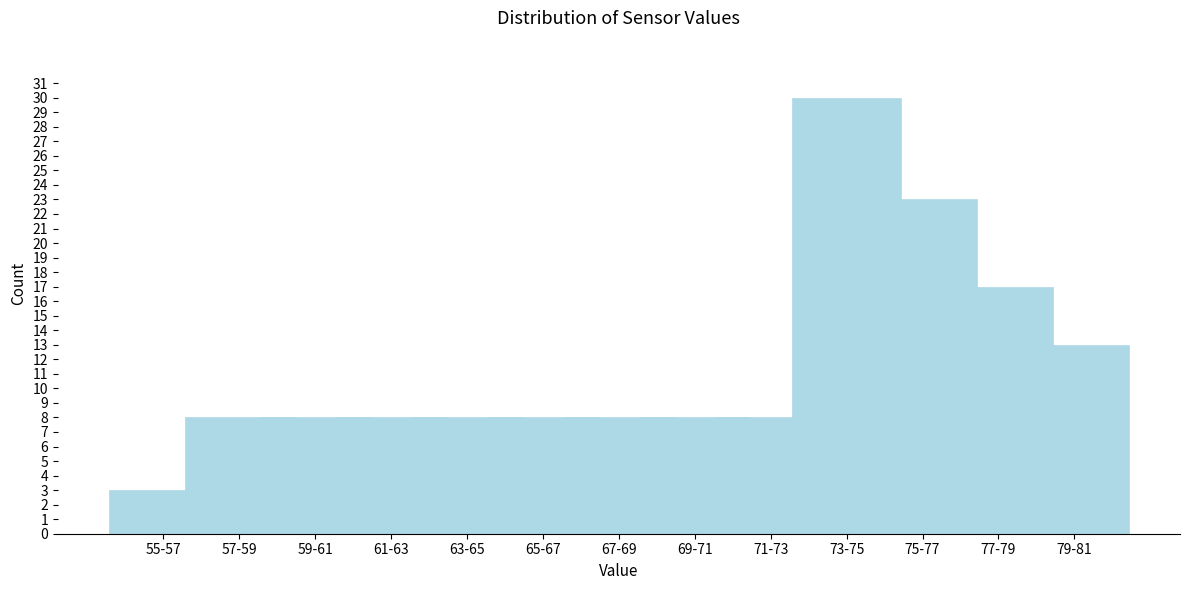

Reading left to right, list all the values displayed in this chart.

55-57=3	57-59=8	59-61=8	61-63=8	63-65=8	65-67=8	67-69=8	69-71=8	71-73=8	73-75=30	75-77=23	77-79=17	79-81=13